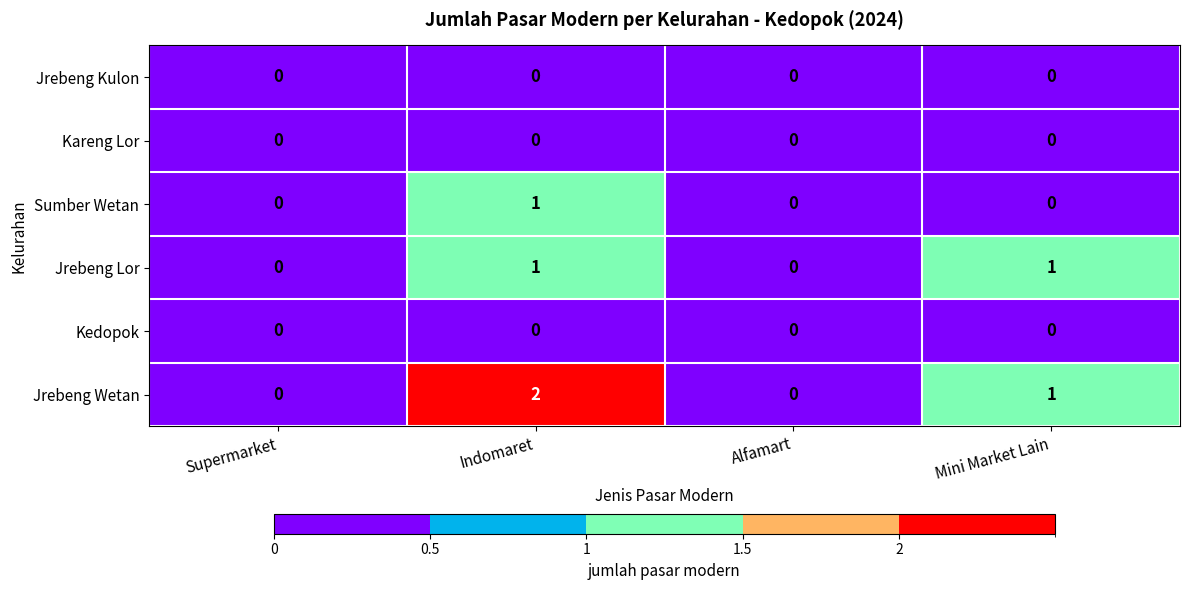

Is it true that Sumber Wetan equals 1 at Alfamart?

False